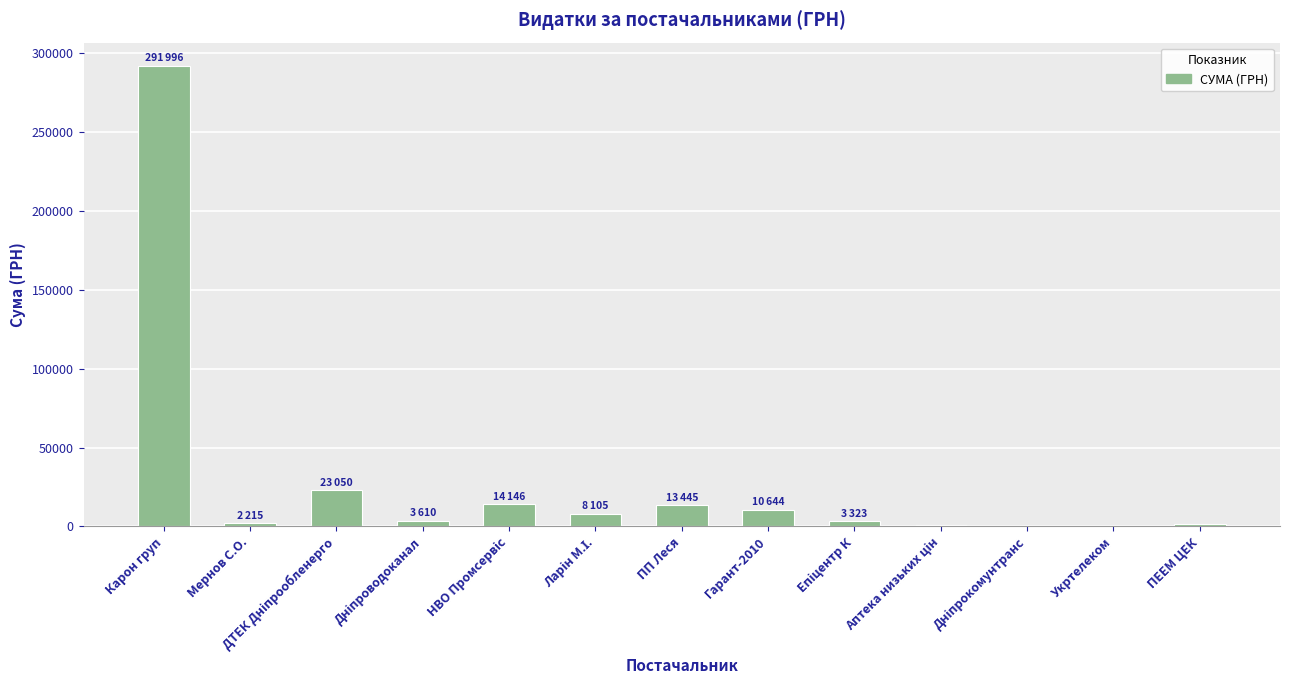

Which label corresponds to the largest value in the chart?

Карон груп